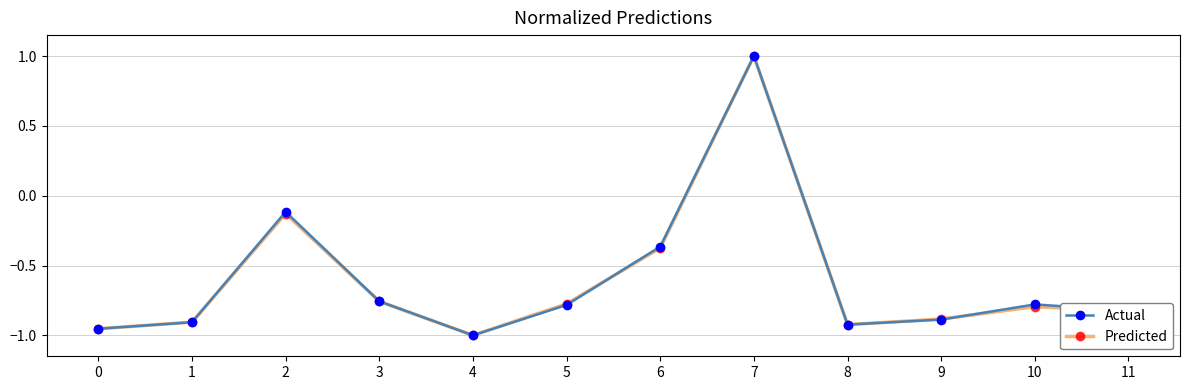

Between 1 and 5, which series saw the biggest shift?

Predicted